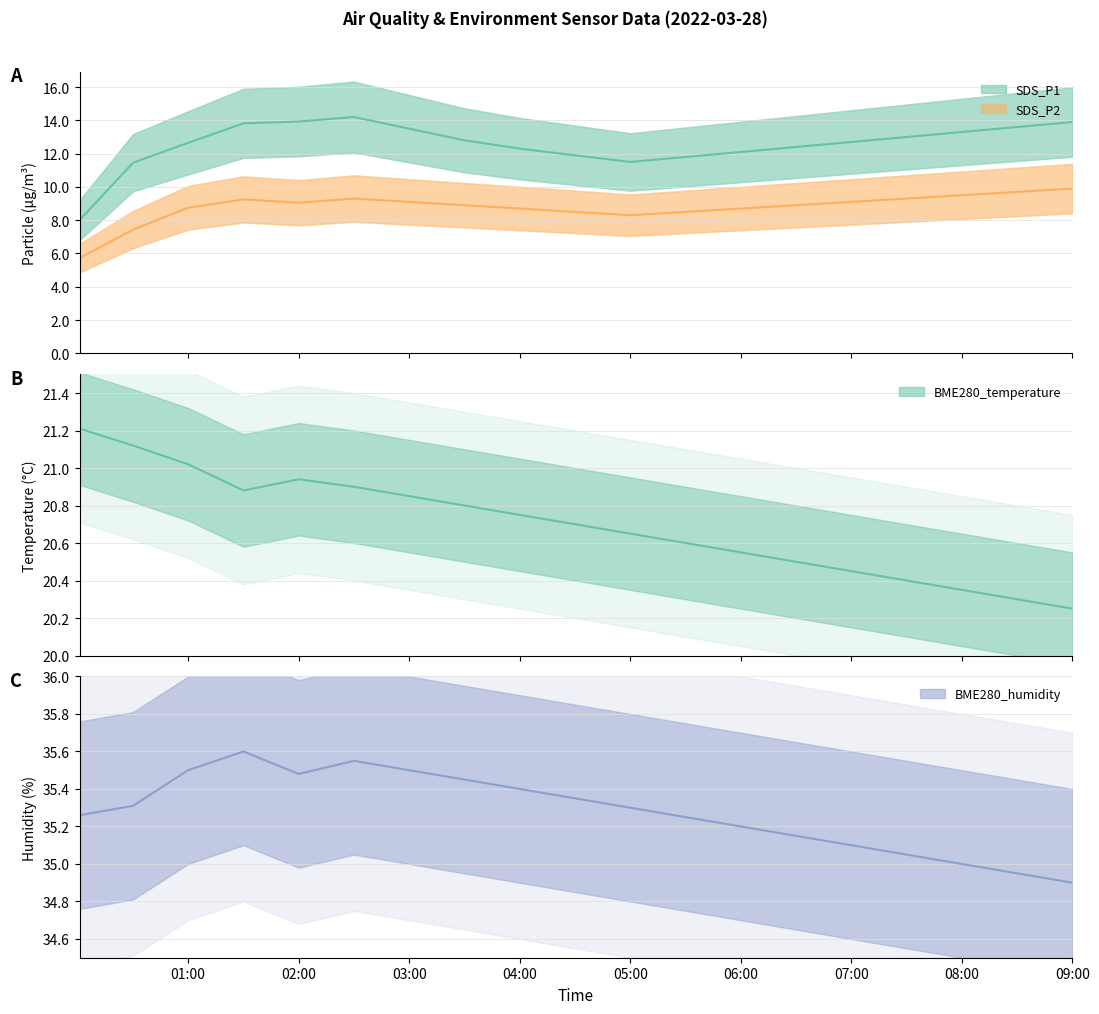

How many values in the SDS_P2 series exceed 8?

17